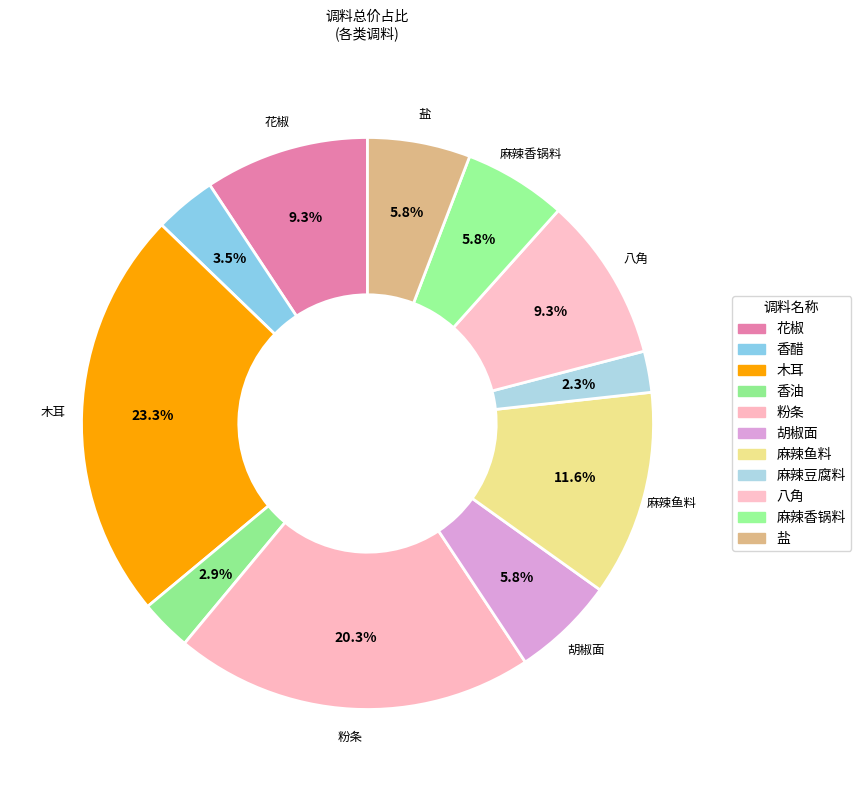

Is it true that 胡椒面 is 6% of the pie?

True